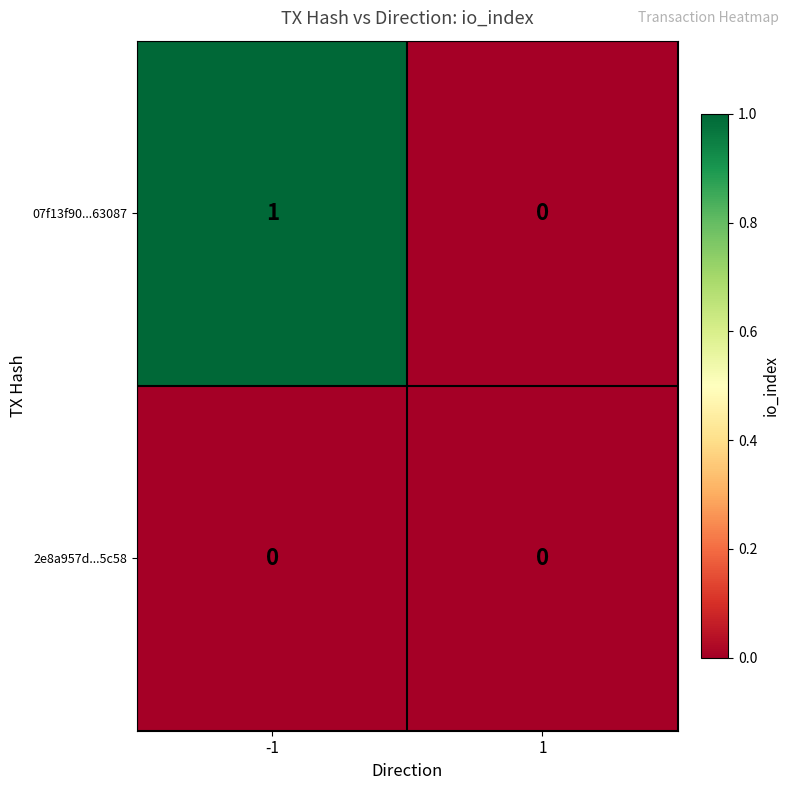

Which series has the largest total across all categories?

07f13f90...63087